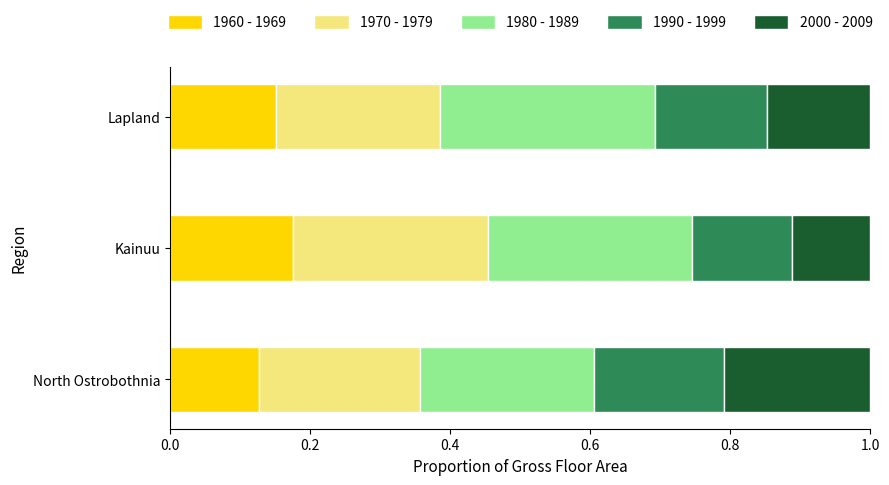

What is the total value across all series at Kainuu?

1.0